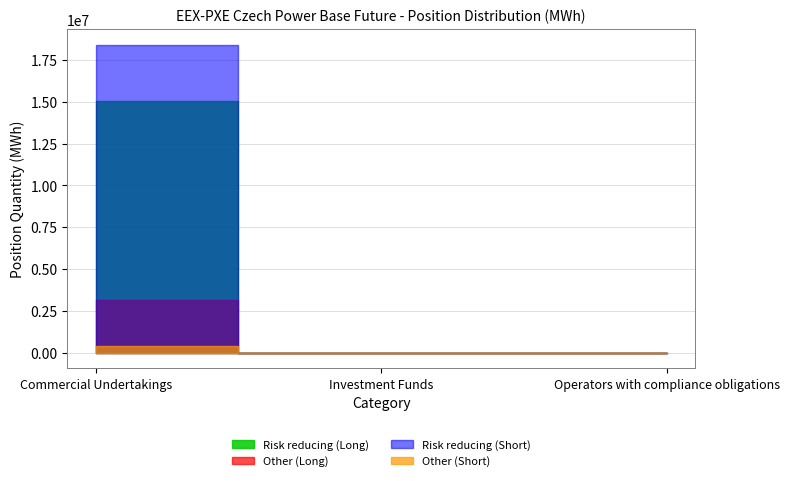

How many lines are shown in the chart?

4